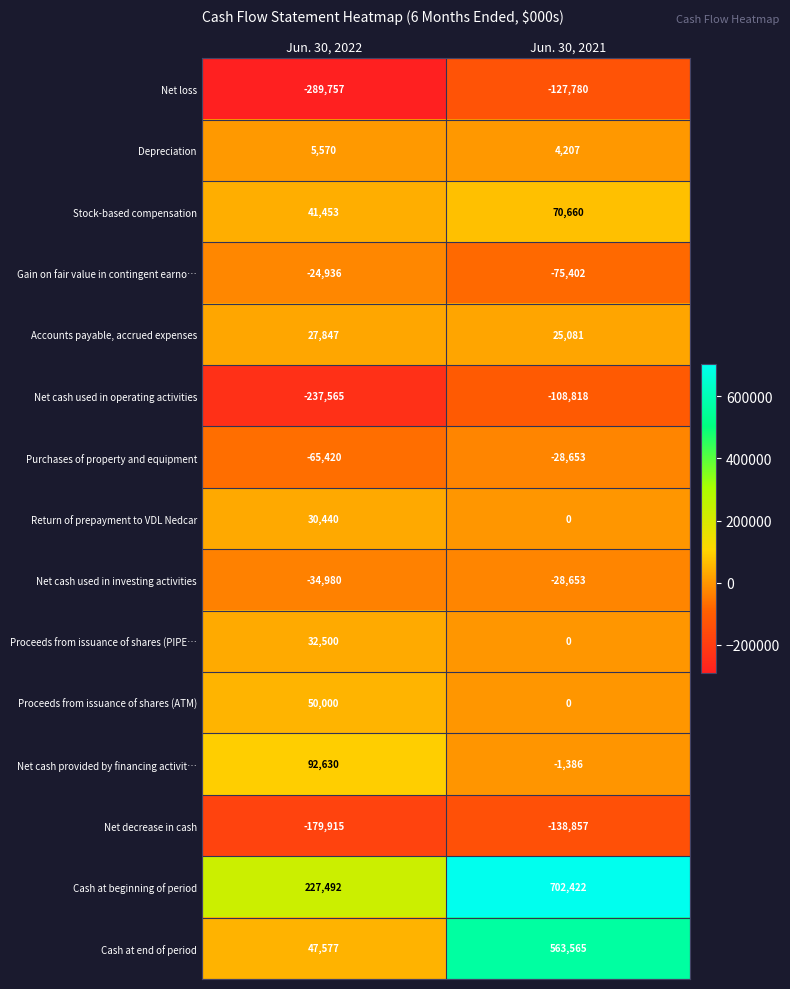

What is the sum of the Depreciation values at Jun. 30, 2022 and Jun. 30, 2021?

9777